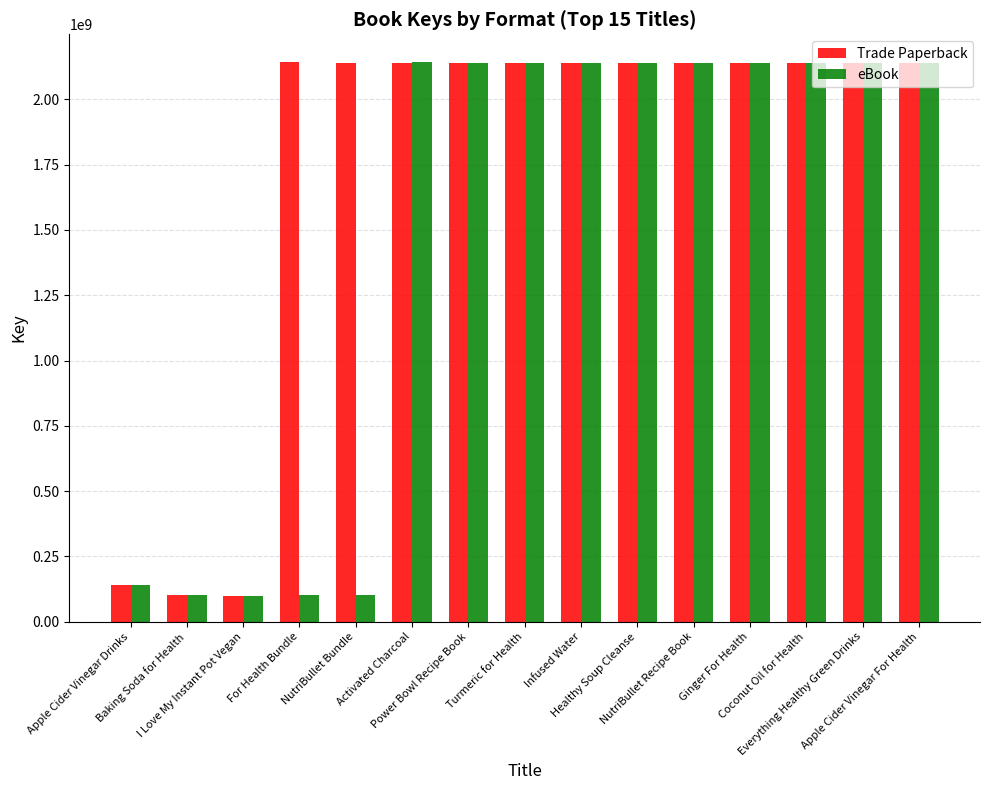

At which label does eBook first exceed 2137664843?

Activated Charcoal